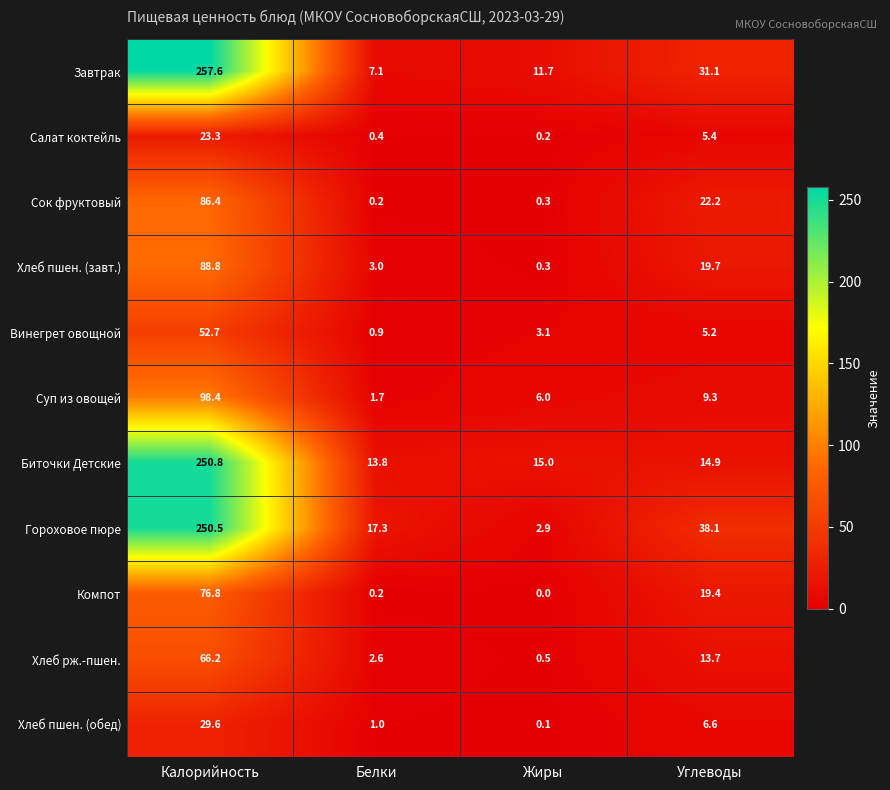

What is the difference between the maximum and minimum values in the Хлеб пшен. (обед) series?

29.5